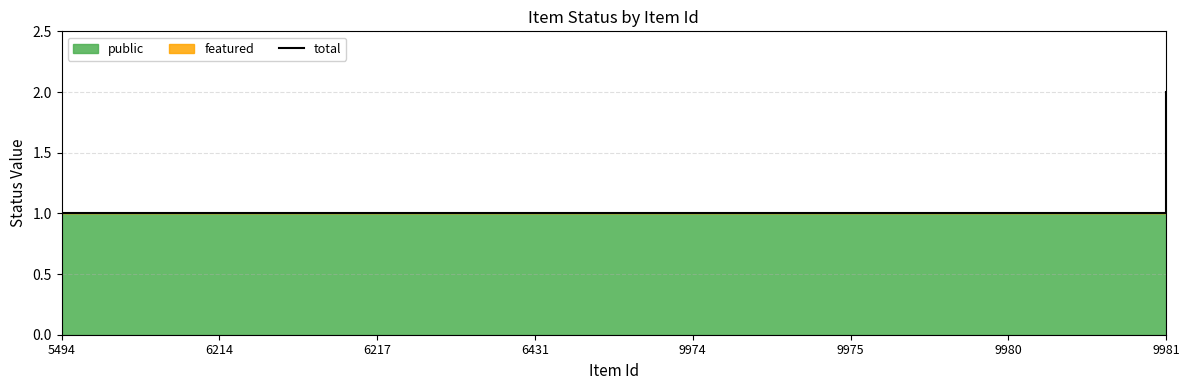

Reading left to right, extract all data points from this chart.

1	1	1	1	1	1	1	2